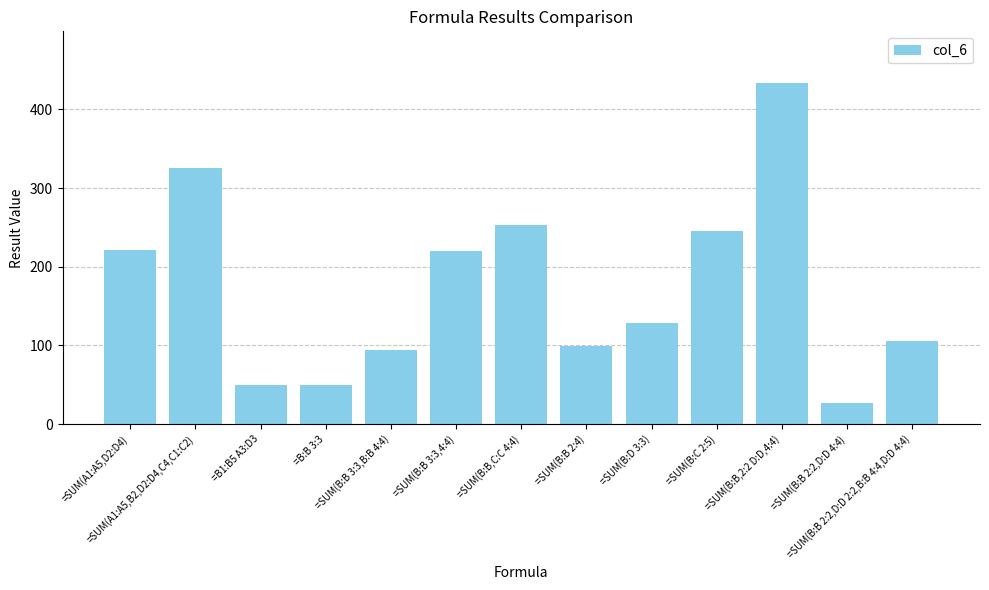

What is the sum of all values?

2254